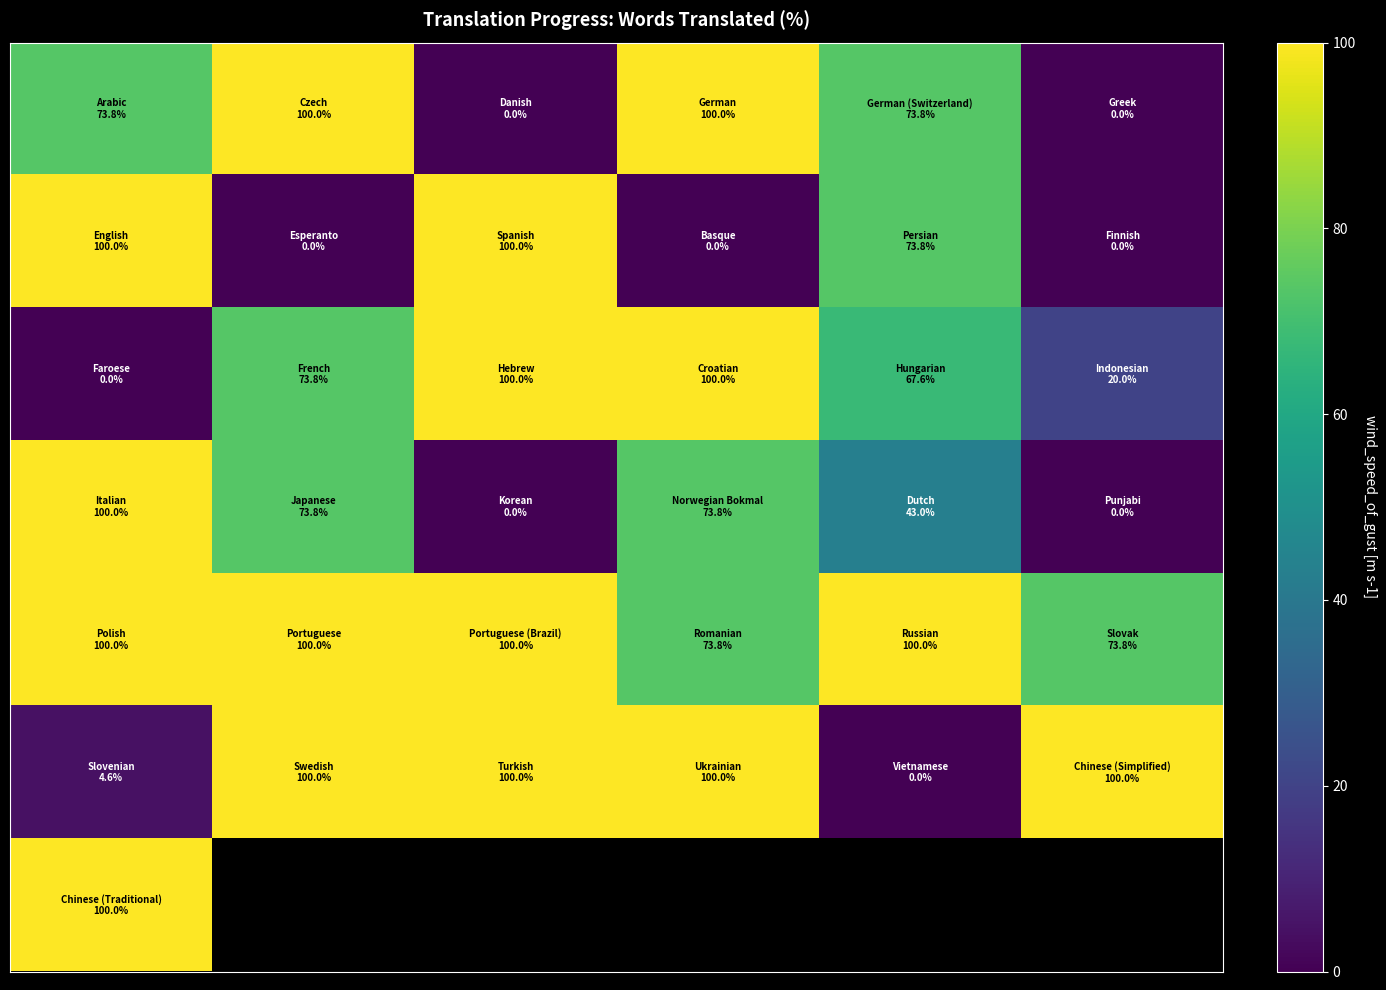

What is the difference between the highest and lowest values at 0?

100.0